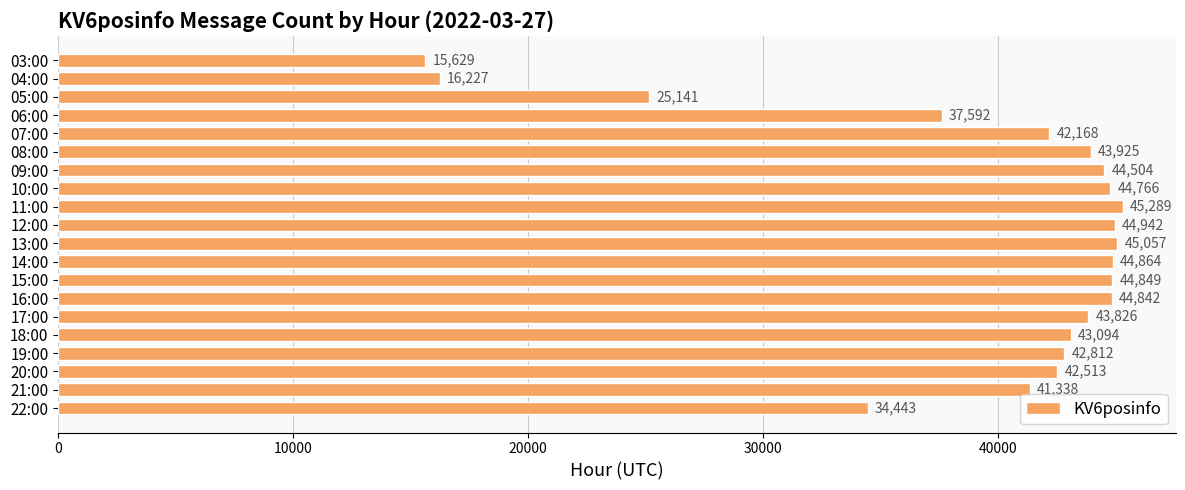

What is the change in value from 17:00 to 19:00?

-1014